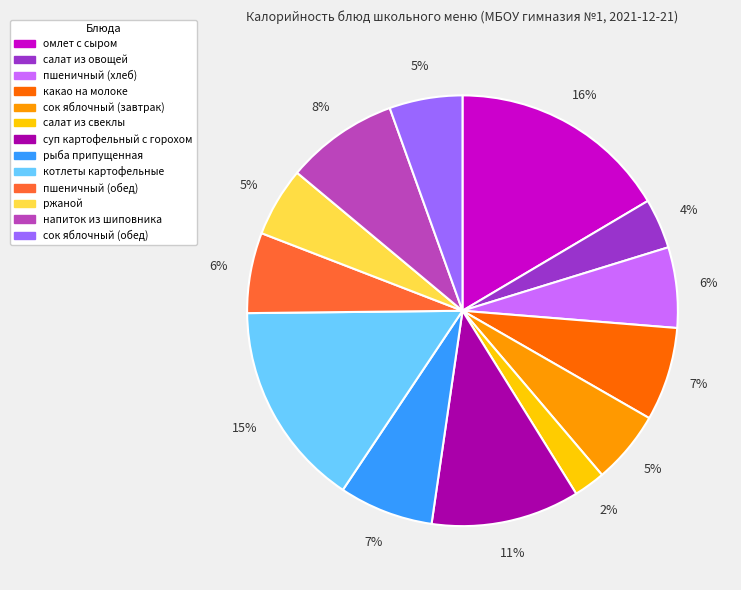

Which slice is the largest?

омлет с сыром